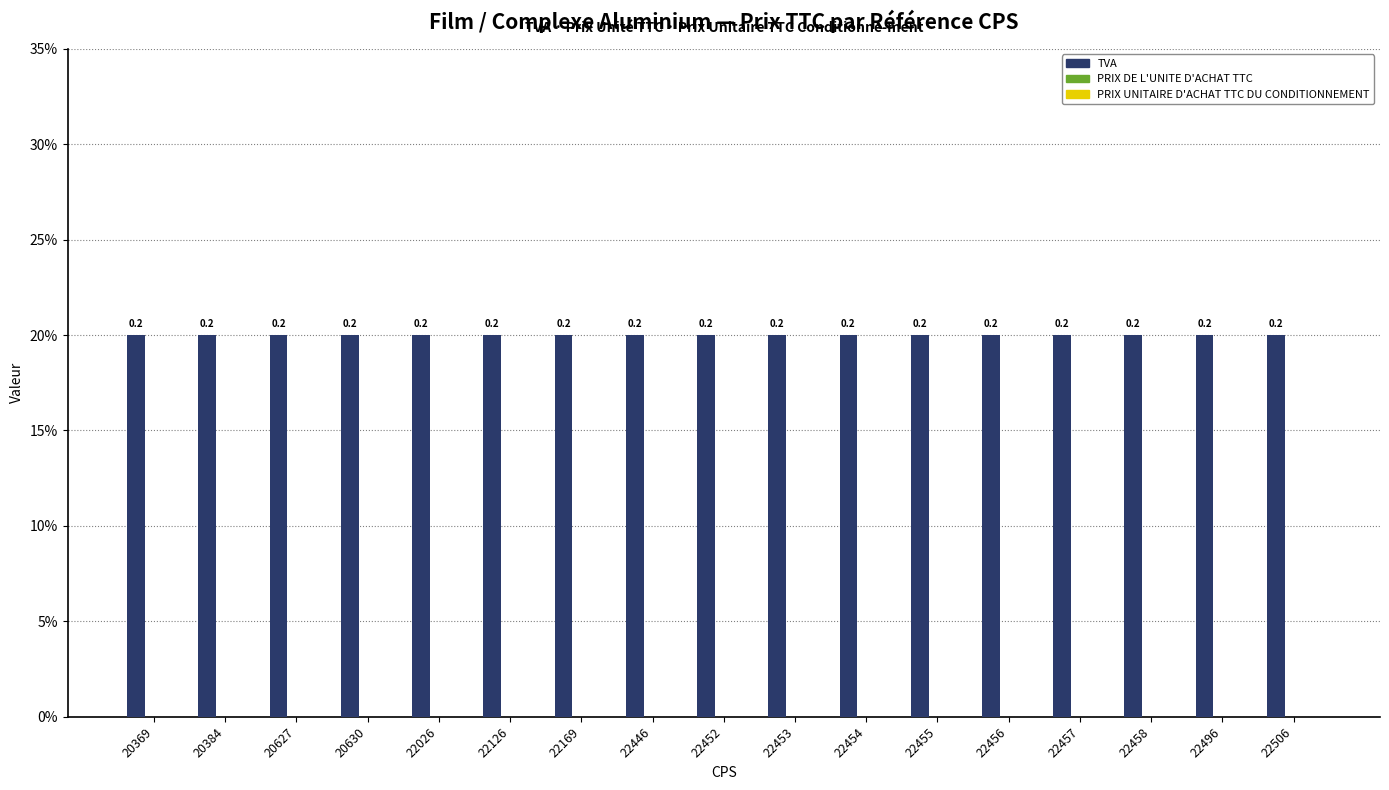

The value of PRIX UNITAIRE D'ACHAT TTC DU CONDITIONNEMENT at 22506 is 0.0. True or false?

True